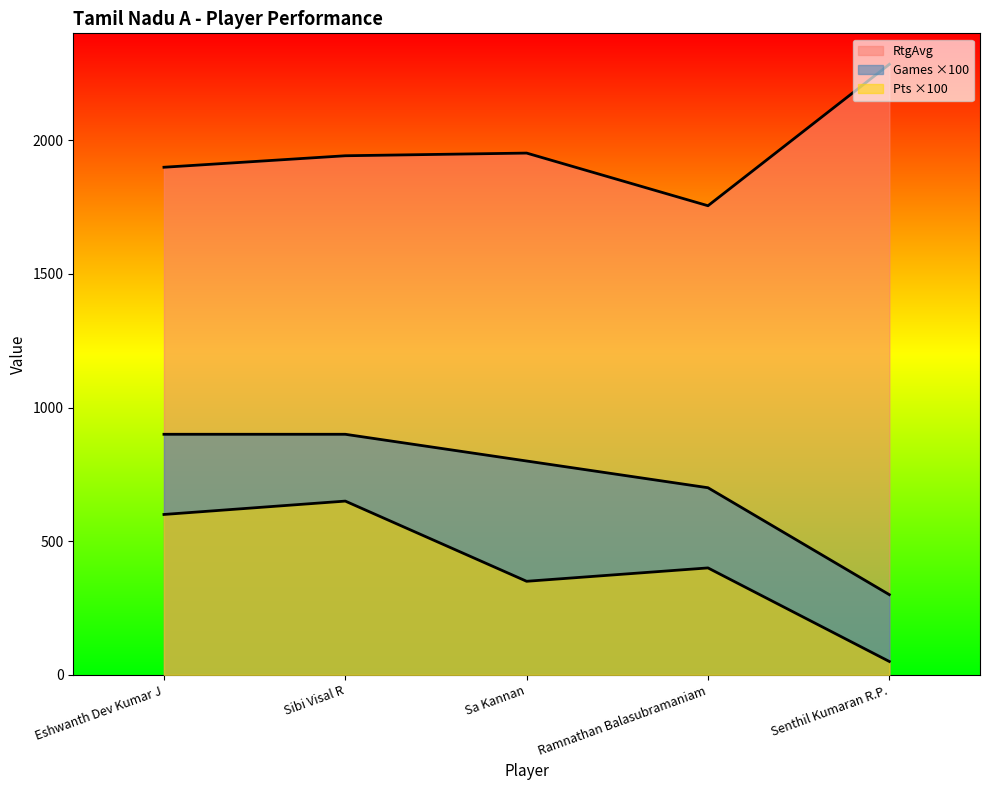

True or false: Pts and RtgAvg cross at least once.

False